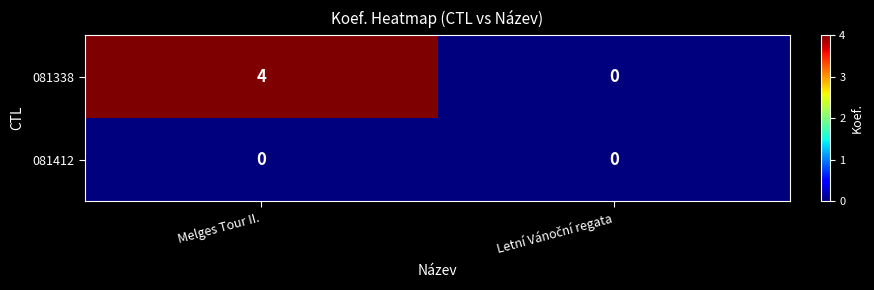

Rank the series by their average value, from highest to lowest.

081338, 081412